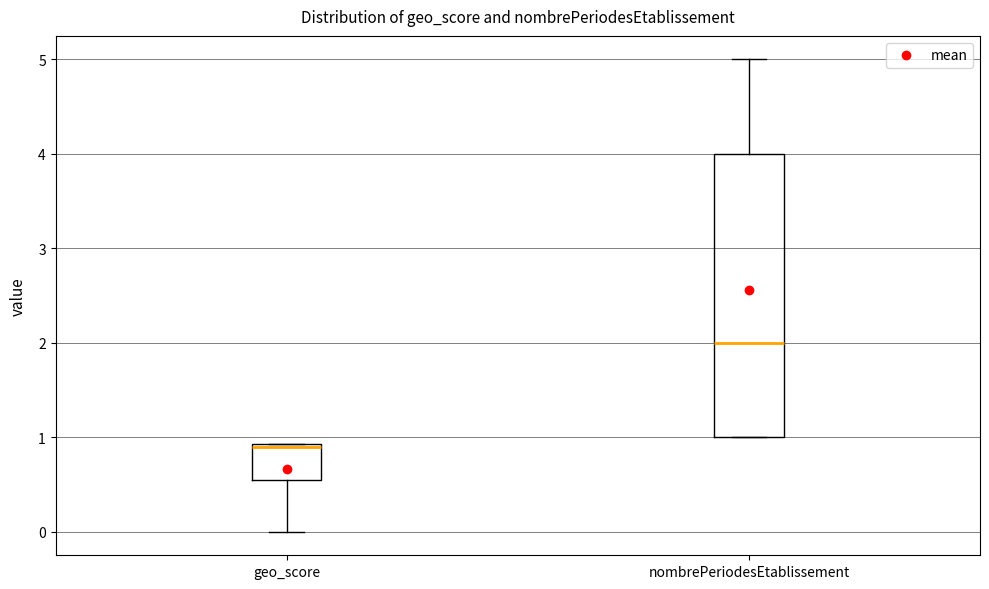

Which box's median line is the highest?

nombrePeriodesEtablissement